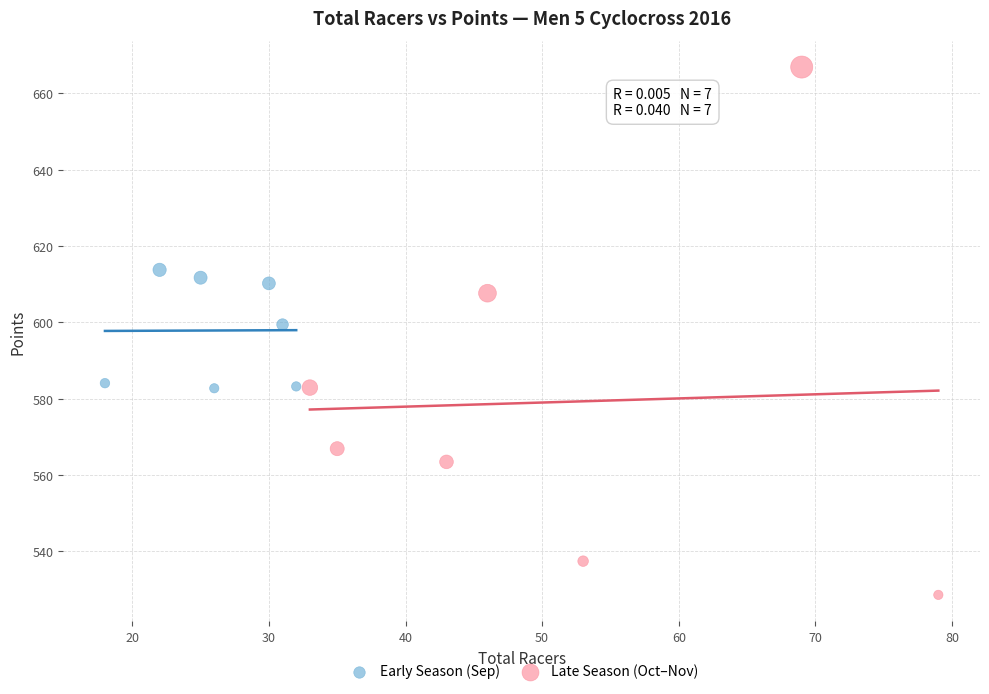

Which series has the widest spread of Y values?

Late Season (Oct–Nov)